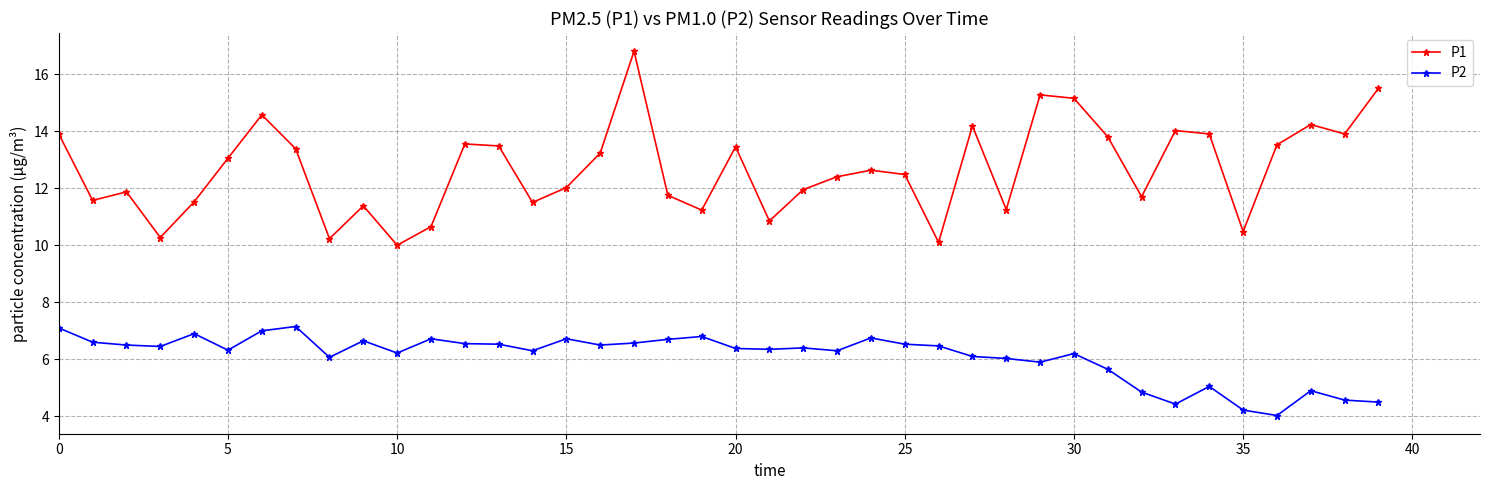

True or false: P1 and P2 intersect in this chart.

False